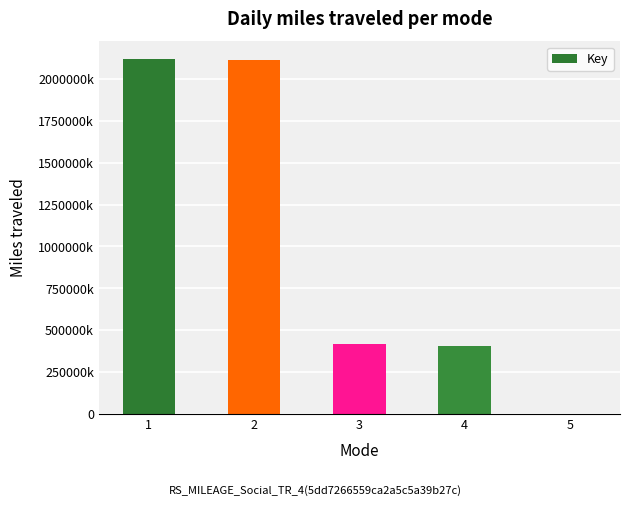

List the labels in order of value, largest first.

1, 2, 3, 4, 5